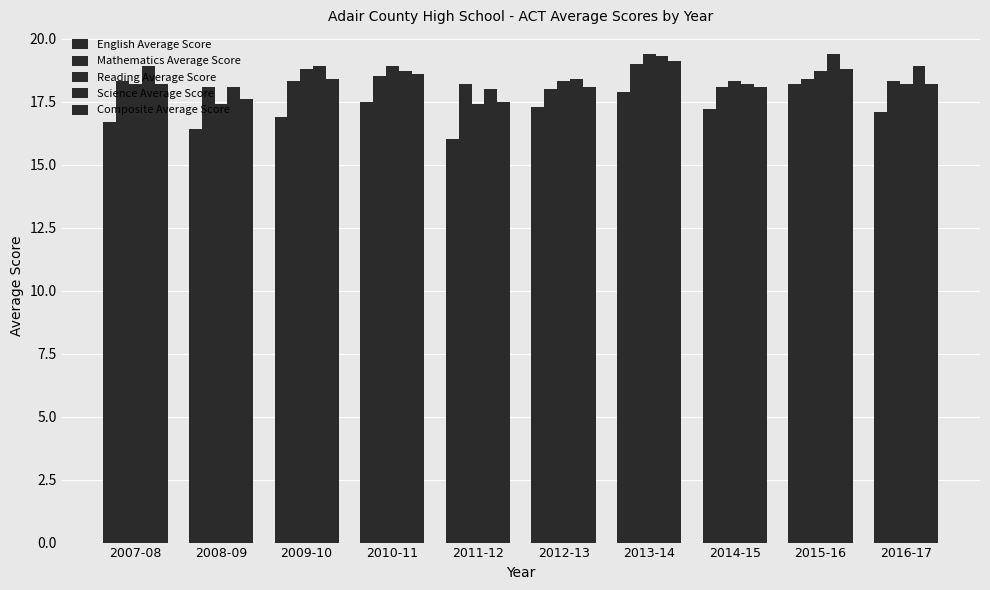

Rank the series by their maximum value, from highest to lowest.

Reading Average Score, Science Average Score, Composite Average Score, Mathematics Average Score, English Average Score